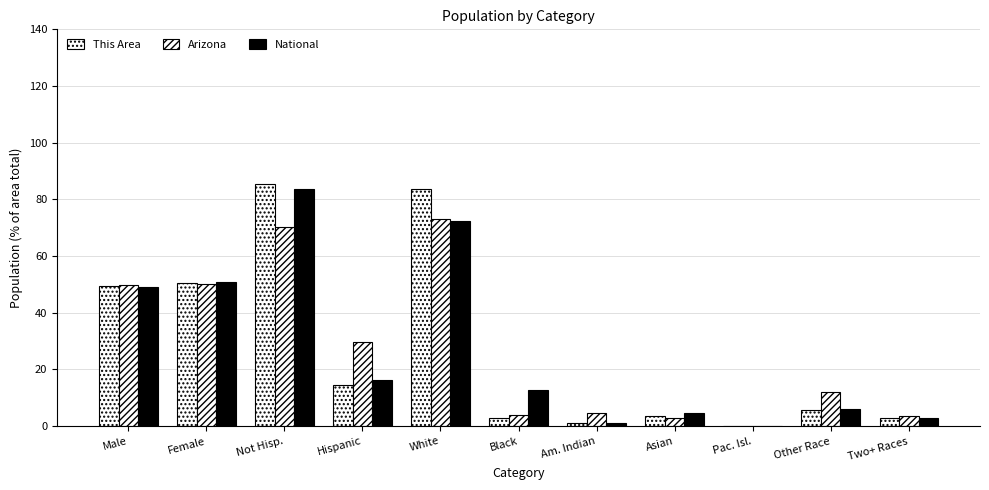

Reading left to right, list all the values displayed in this chart.

This Area: Male=49.6	Female=50.4	Not Hisp.=85.4	Hispanic=14.6	White=83.7	Black=2.8	Am. Indian=1.2	Asian=3.6	Pac. Isl.=0.2	Other Race=5.5	Two+ Races=3.0
Arizona: Male=49.7	Female=50.3	Not Hisp.=70.4	Hispanic=29.6	White=73.0	Black=4.1	Am. Indian=4.6	Asian=2.8	Pac. Isl.=0.2	Other Race=11.9	Two+ Races=3.4
National: Male=49.2	Female=50.8	Not Hisp.=83.7	Hispanic=16.3	White=72.4	Black=12.6	Am. Indian=0.9	Asian=4.8	Pac. Isl.=0.2	Other Race=6.2	Two+ Races=2.9